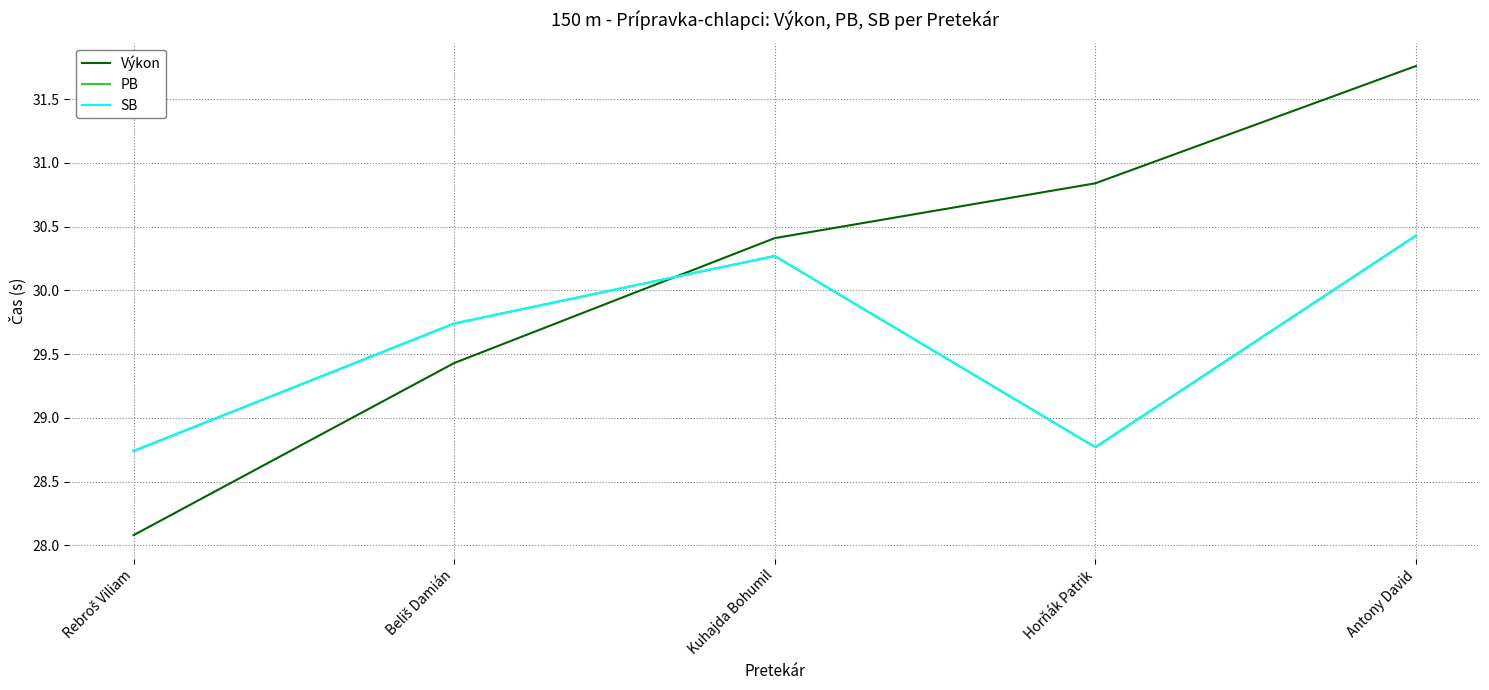

What is the value of the Výkon point at the 2nd from the left?

29.4